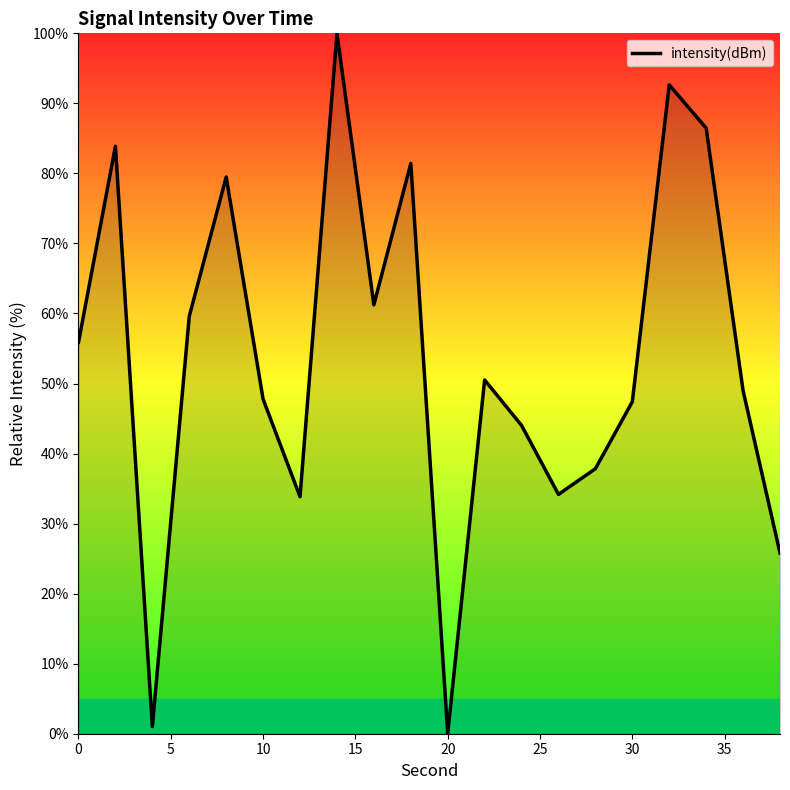

True or false: the data has more than 2 interior local peaks.

True